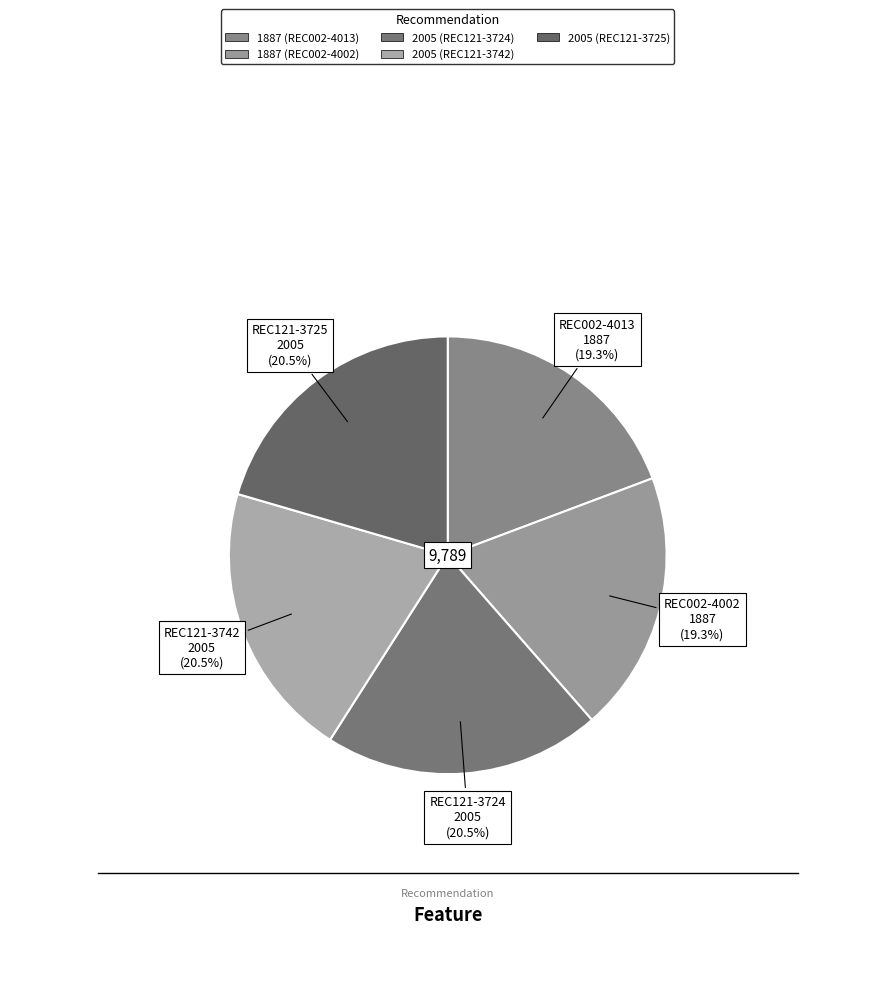

How many segments does this pie chart have?

5